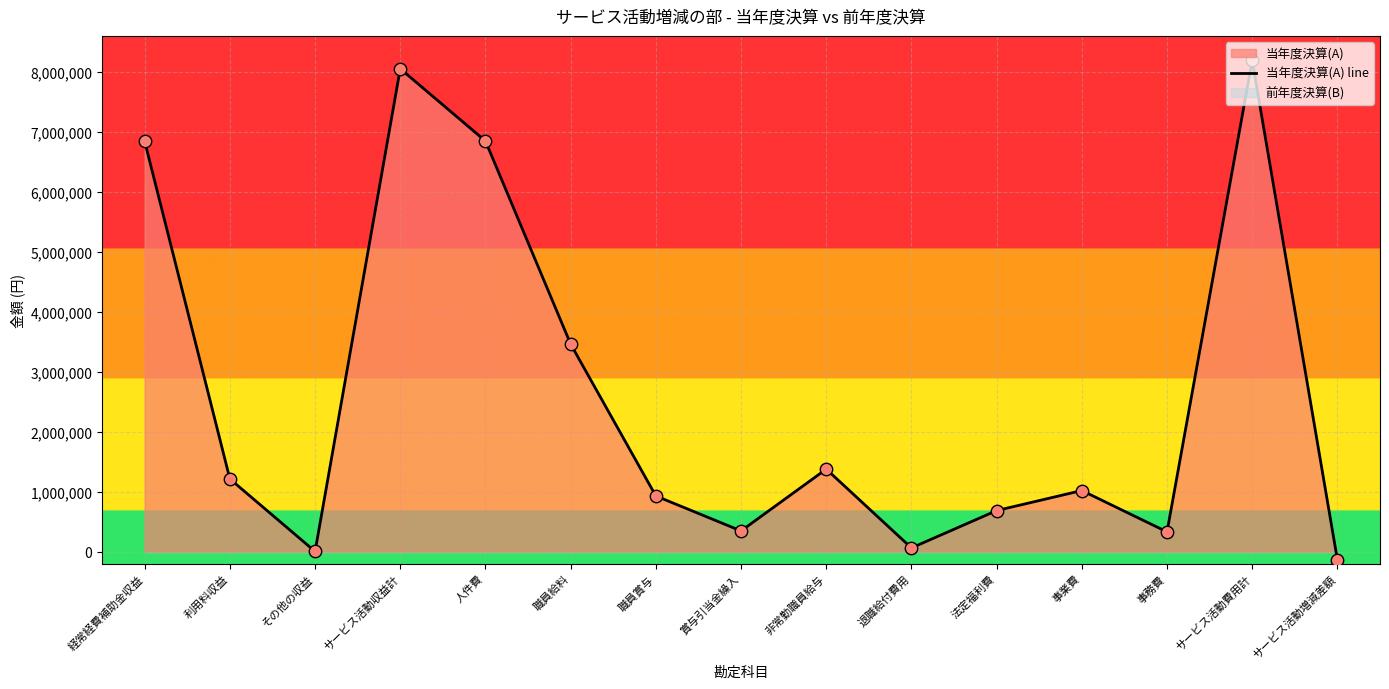

What is the ratio of the value at 人件費 to the value at サービス活動収益計?

0.9